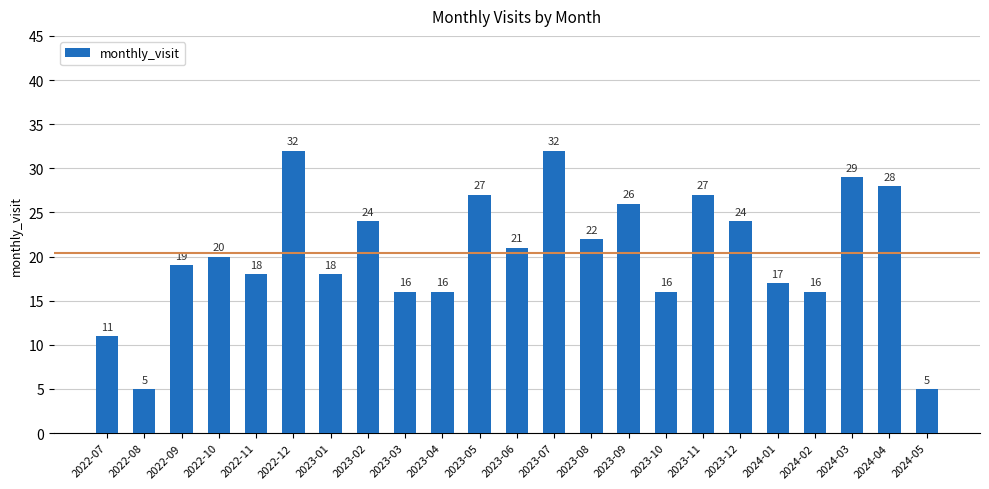

What is the average value?

20